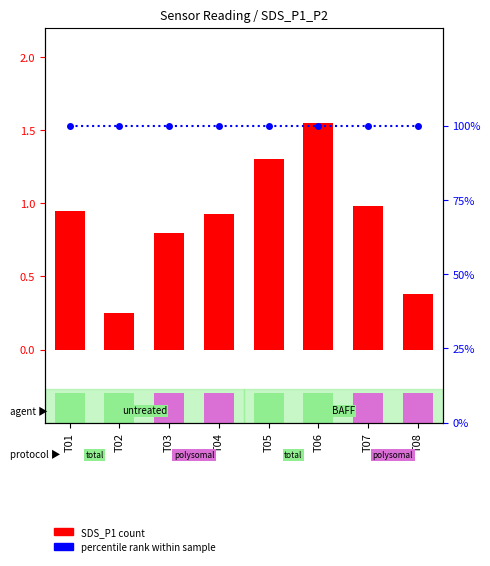

What is the value of the SDS_P1 bar at the 1st from the left?

0.9